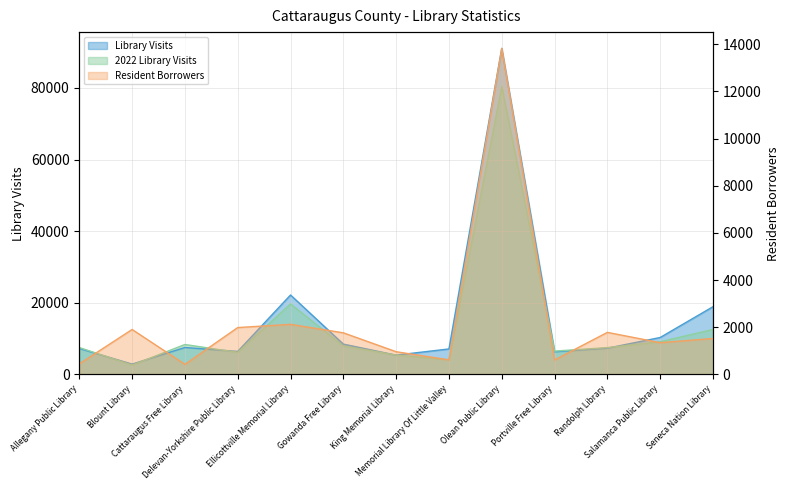

The value of Library Visits at Blount Library is 590. True or false?

False